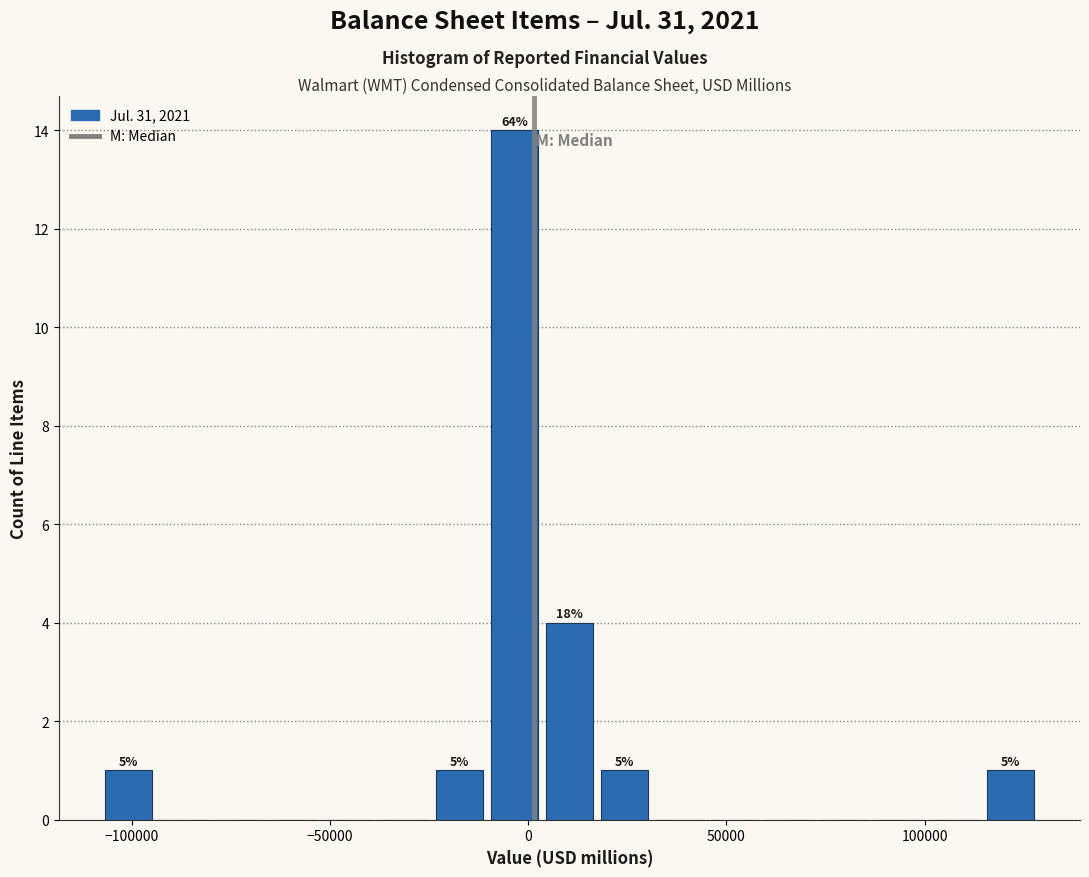

Around what value on the x-axis is the tallest bar? Give the approximate position of its centre, as read against the axis.

-5000